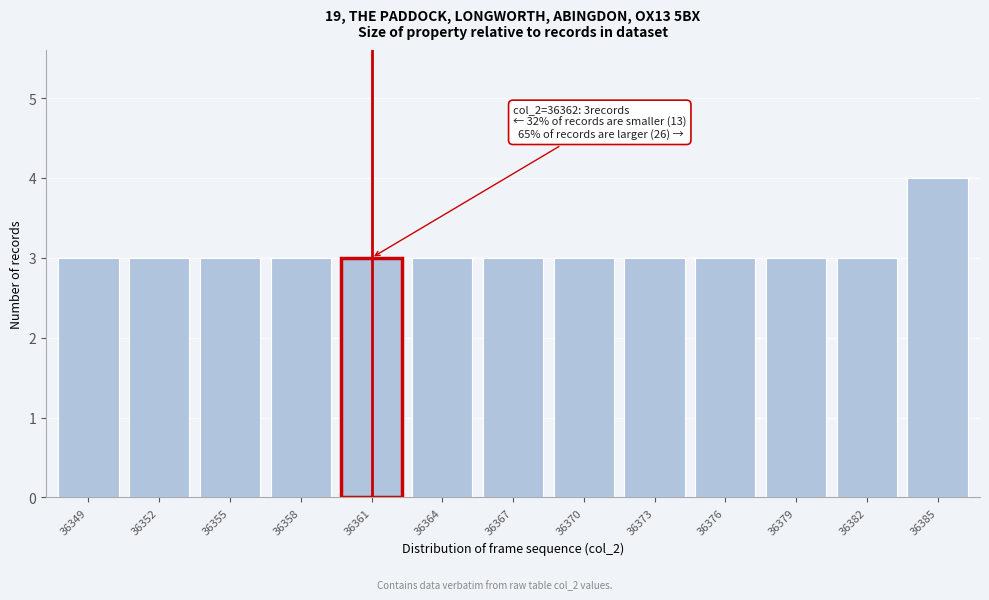

Reading right to left, list all the values displayed in this chart.

4	3	3	3	3	3	3	3	3	3	3	3	3